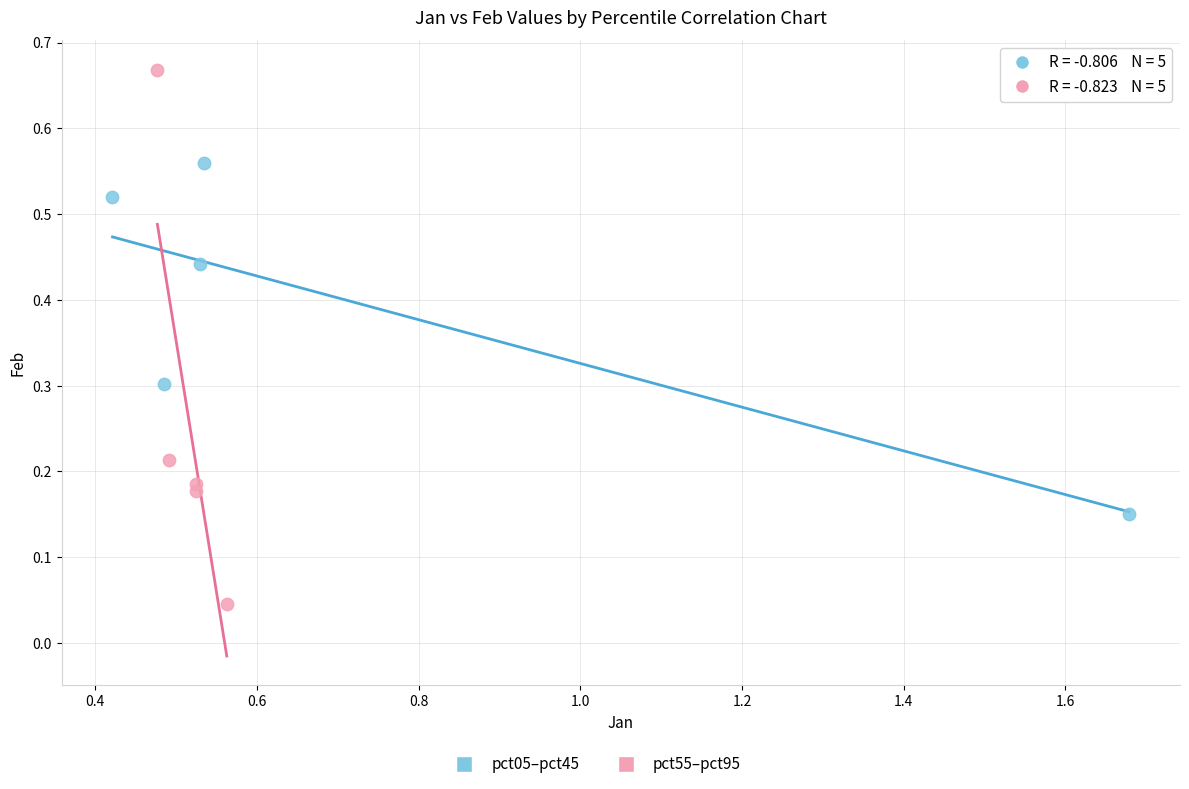

Which series contains the highest Y value?

pct55–pct95